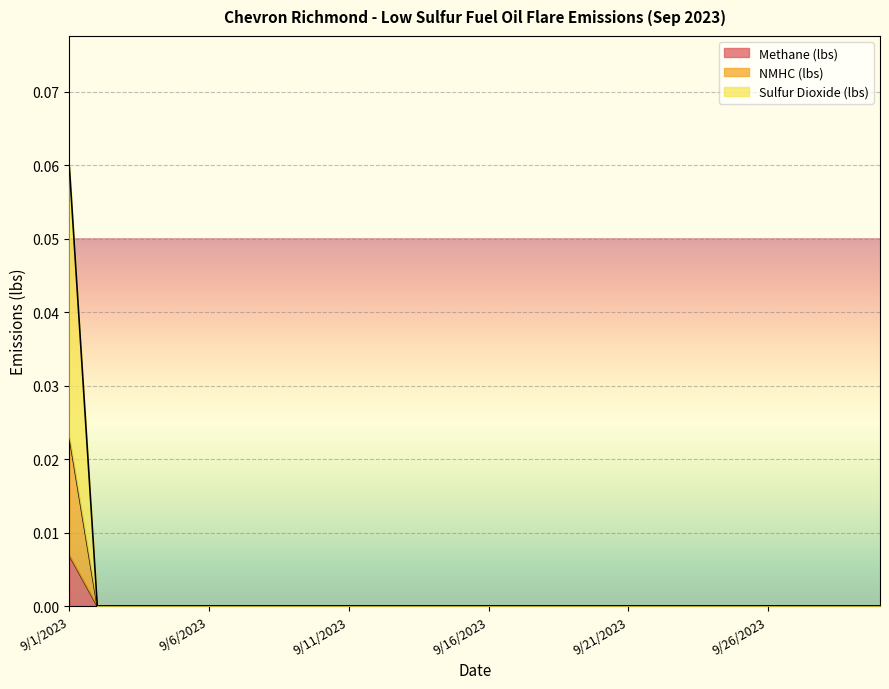

List the series in order of their peak value, highest first.

Sulfur Dioxide (lbs), NMHC (lbs), Methane (lbs)